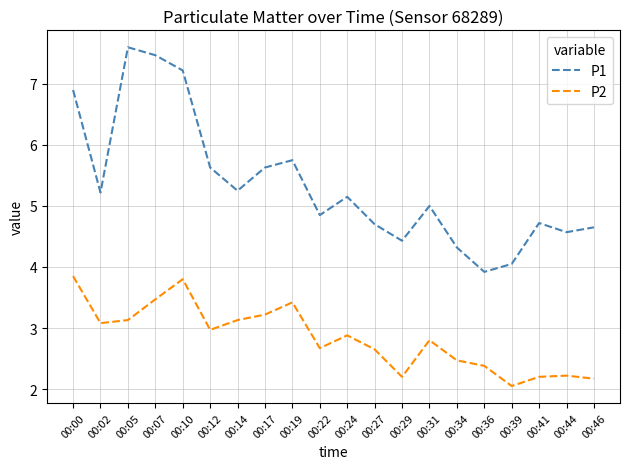

True or false: P1 has more than 1 interior local peaks.

True